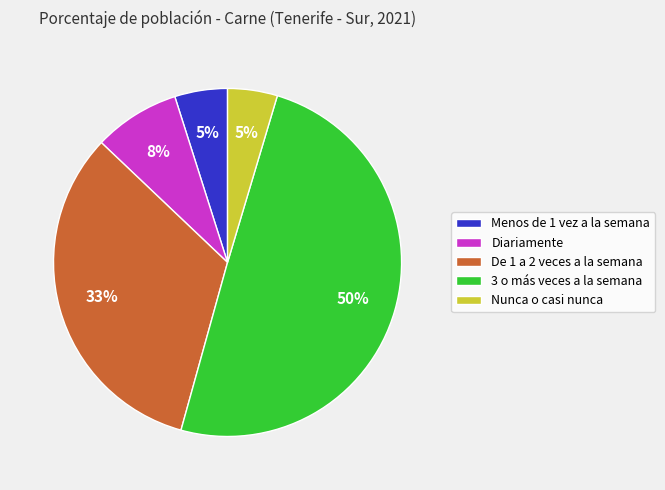

Do Nunca o casi nunca and Menos de 1 vez a la semana together represent more than half of the pie?

No